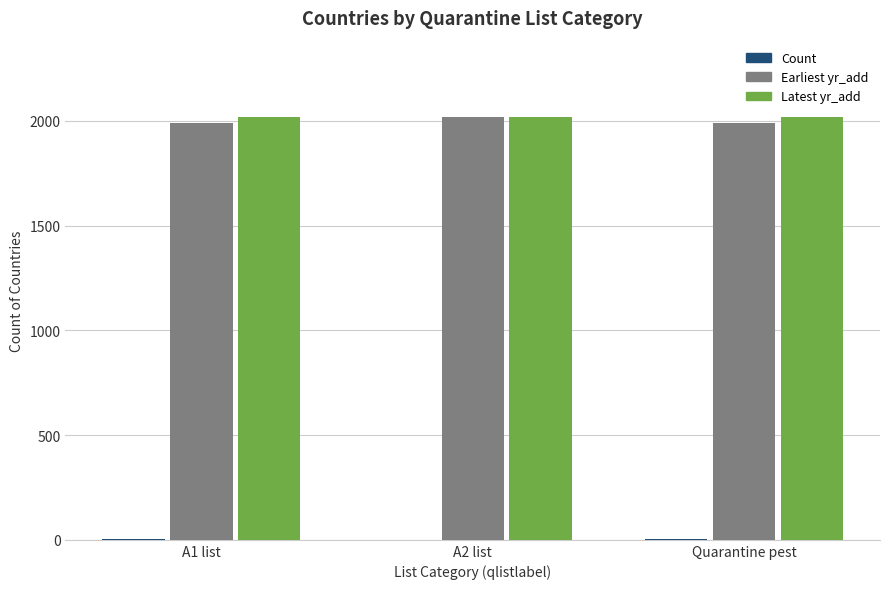

The value of Earliest yr_add at A2 list is 1336. True or false?

False